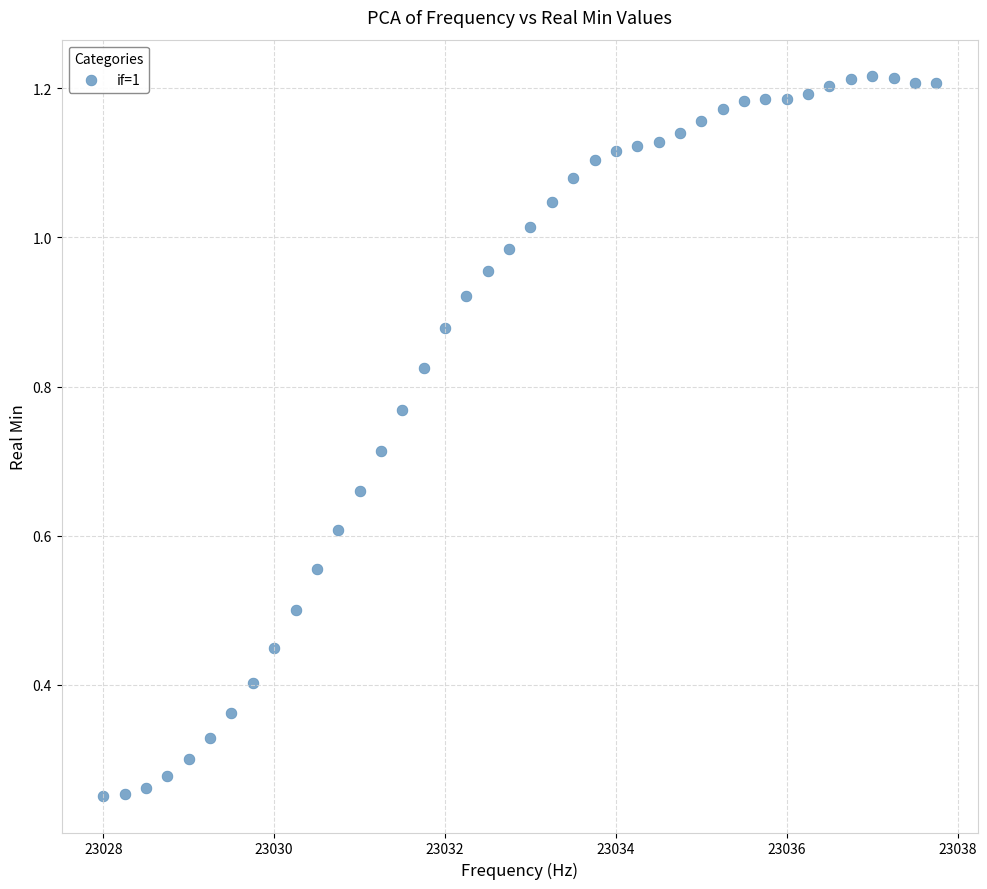

What is the range of X values (max minus min)?

9.8